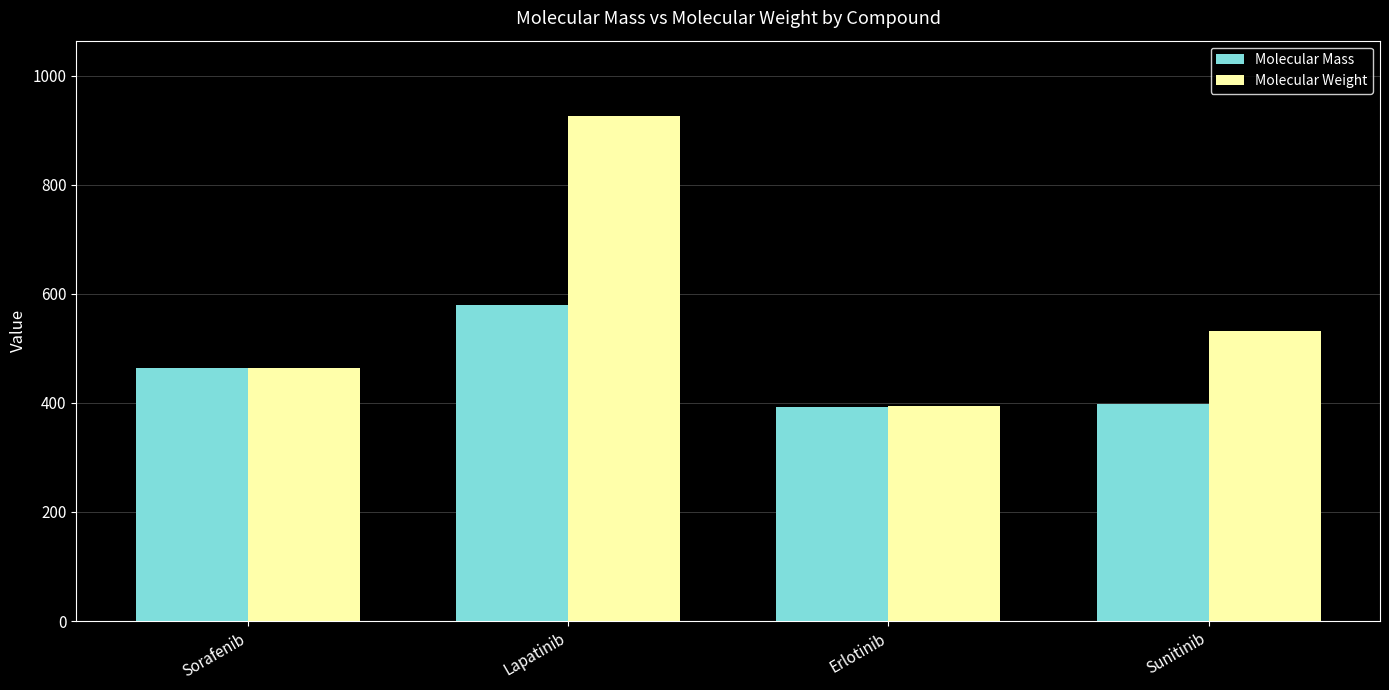

Which series has the largest total across all categories?

Molecular Weight